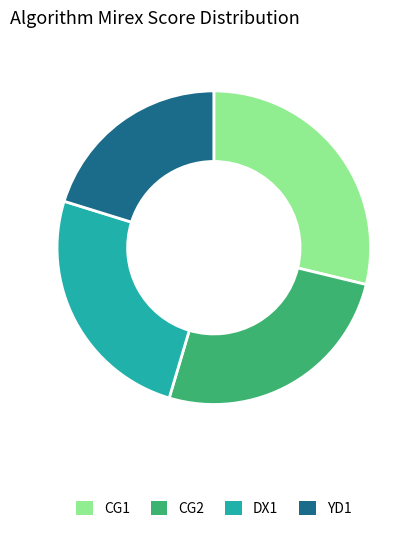

Is it true that YD1 is 20% of the pie?

True